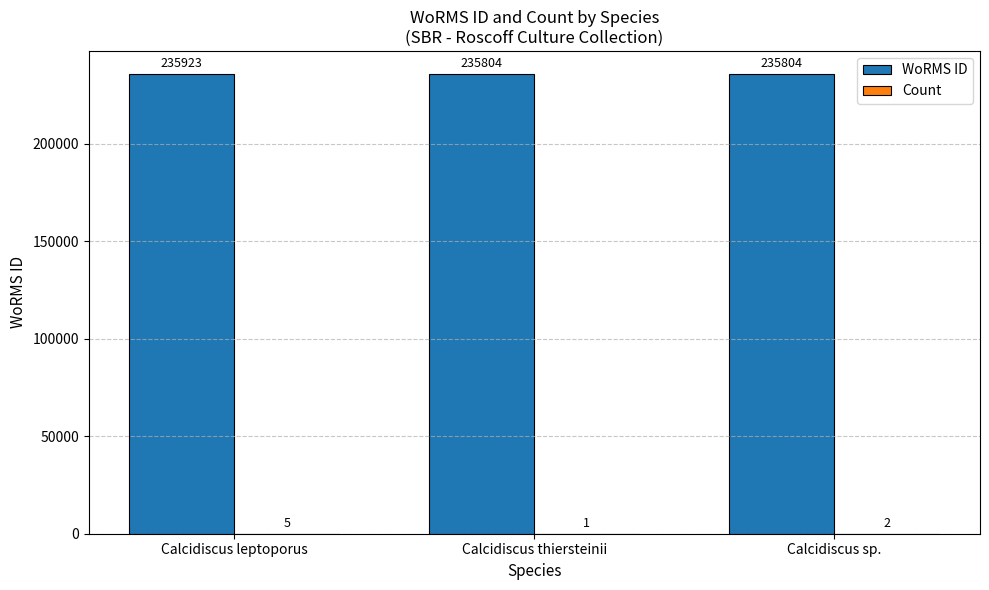

How many categories are shown in the chart?

3